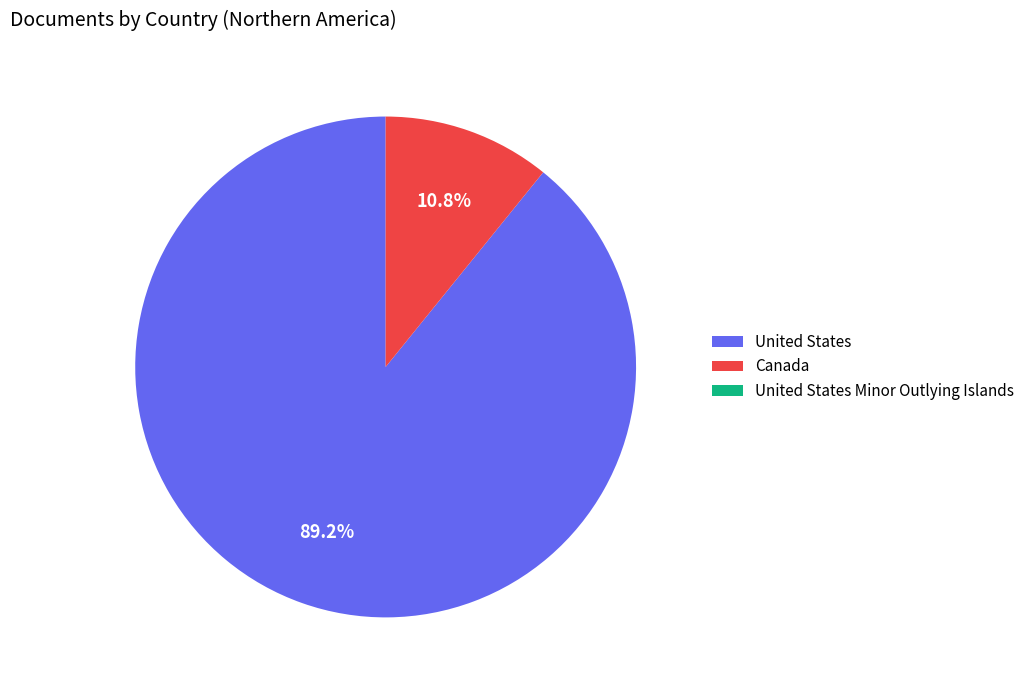

What portion of the pie excludes Canada?

89.2%